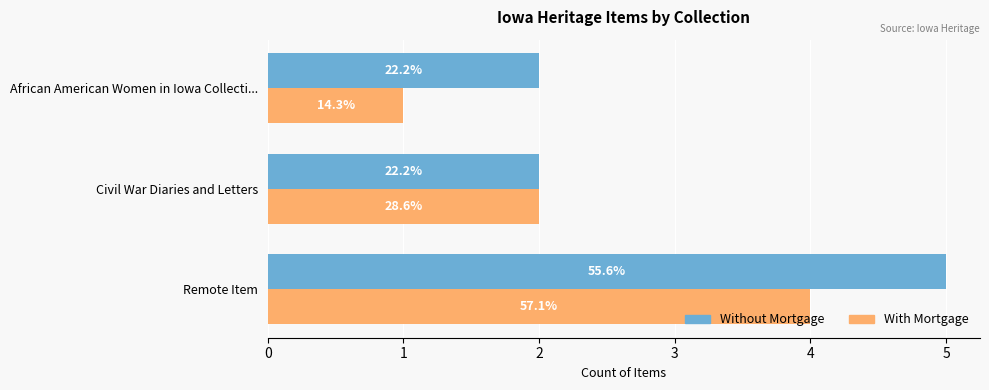

What is the maximum value shown in the chart?

5